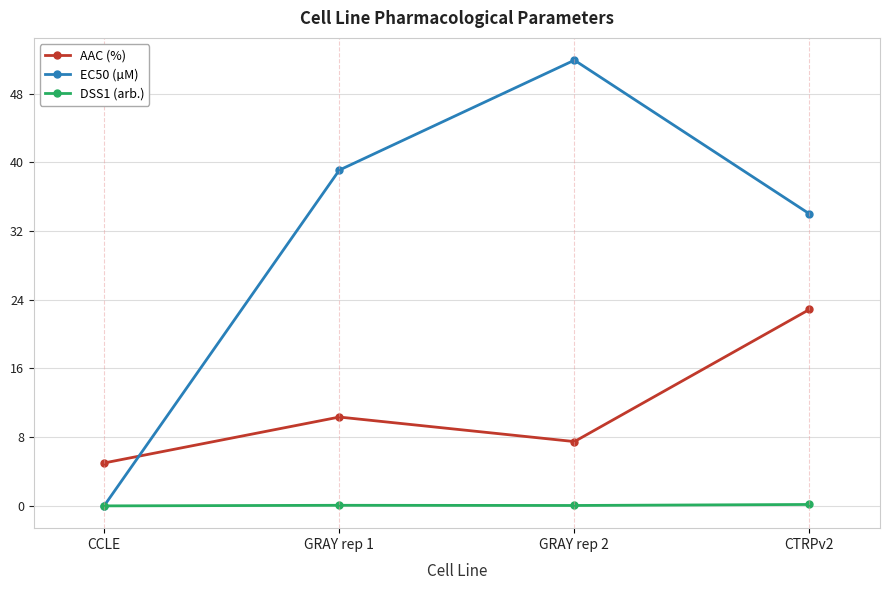

What is the spread (max minus min) of values at GRAY rep 1?

39.0